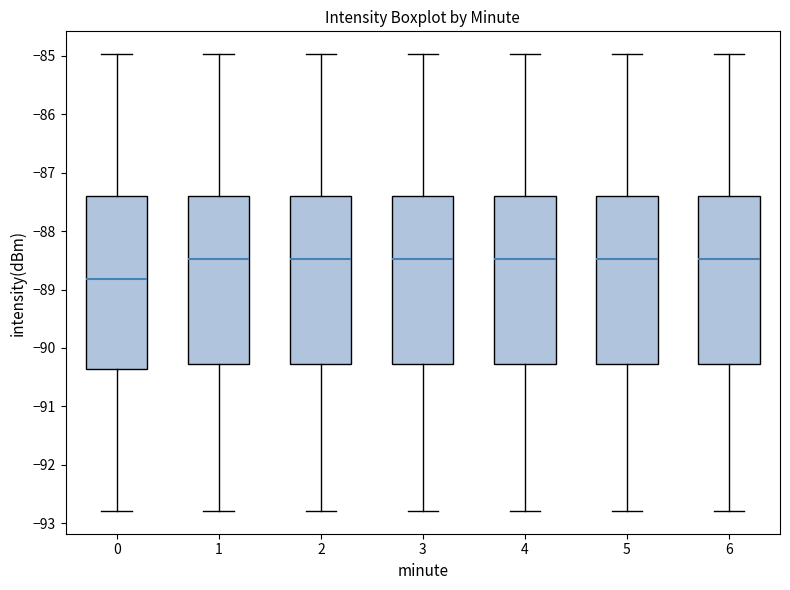

Reading left to right, transcribe this box plot: for each box, give where its median line is, the range the box spans, and where its two whiskers end, as read against the y-axis. The values are not printed on the chart, so give them approximately, as read against the axis.

0: median -88.8, box -90.4 to -87.4, whiskers -92.8 to -85.0
1: median -88.5, box -90.3 to -87.4, whiskers -92.8 to -85.0
2: median -88.5, box -90.3 to -87.4, whiskers -92.8 to -85.0
3: median -88.5, box -90.3 to -87.4, whiskers -92.8 to -85.0
4: median -88.5, box -90.3 to -87.4, whiskers -92.8 to -85.0
5: median -88.5, box -90.3 to -87.4, whiskers -92.8 to -85.0
6: median -88.5, box -90.3 to -87.4, whiskers -92.8 to -85.0